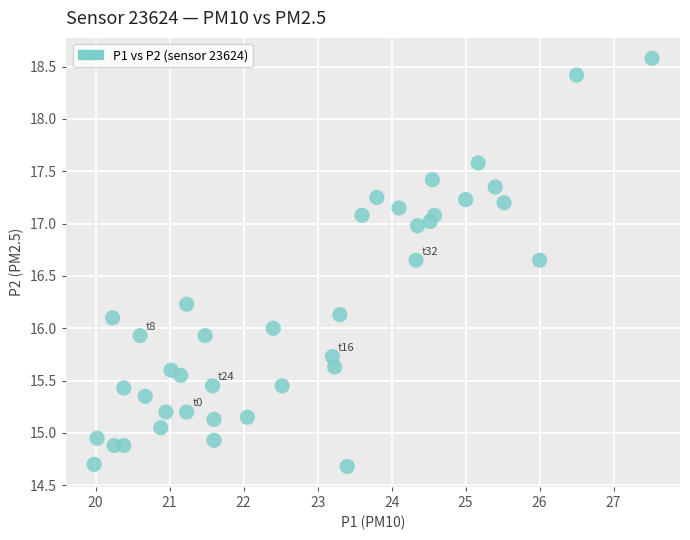

What is the range of Y values (max minus min)?

3.9